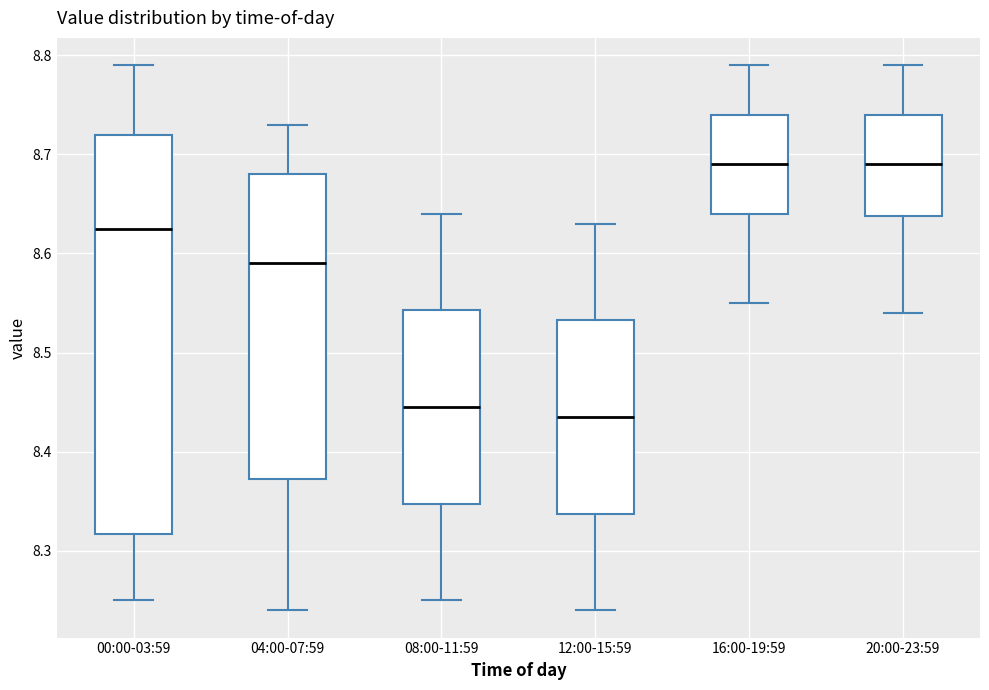

Reading left to right, transcribe this box plot: for each box, give where its median line is, the range the box spans, and where its two whiskers end, as read against the y-axis. The values are not printed on the chart, so give them approximately, as read against the axis.

00:00-03:59: median 8.63, box 8.32 to 8.72, whiskers 8.25 to 8.79
04:00-07:59: median 8.59, box 8.37 to 8.68, whiskers 8.24 to 8.73
08:00-11:59: median 8.45, box 8.35 to 8.54, whiskers 8.25 to 8.64
12:00-15:59: median 8.44, box 8.34 to 8.53, whiskers 8.24 to 8.63
16:00-19:59: median 8.69, box 8.64 to 8.74, whiskers 8.55 to 8.79
20:00-23:59: median 8.69, box 8.64 to 8.74, whiskers 8.54 to 8.79